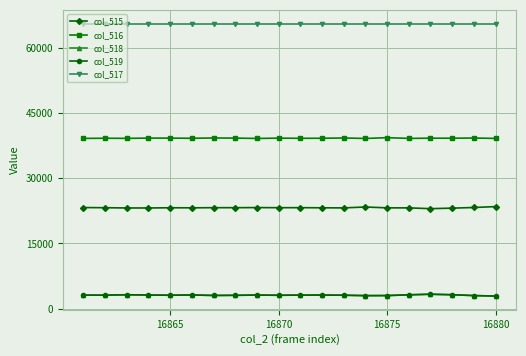

What is the average value of the col_516 series?

39189